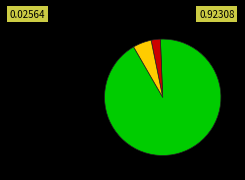

Is there any slice that represents more than half of the pie?

Yes